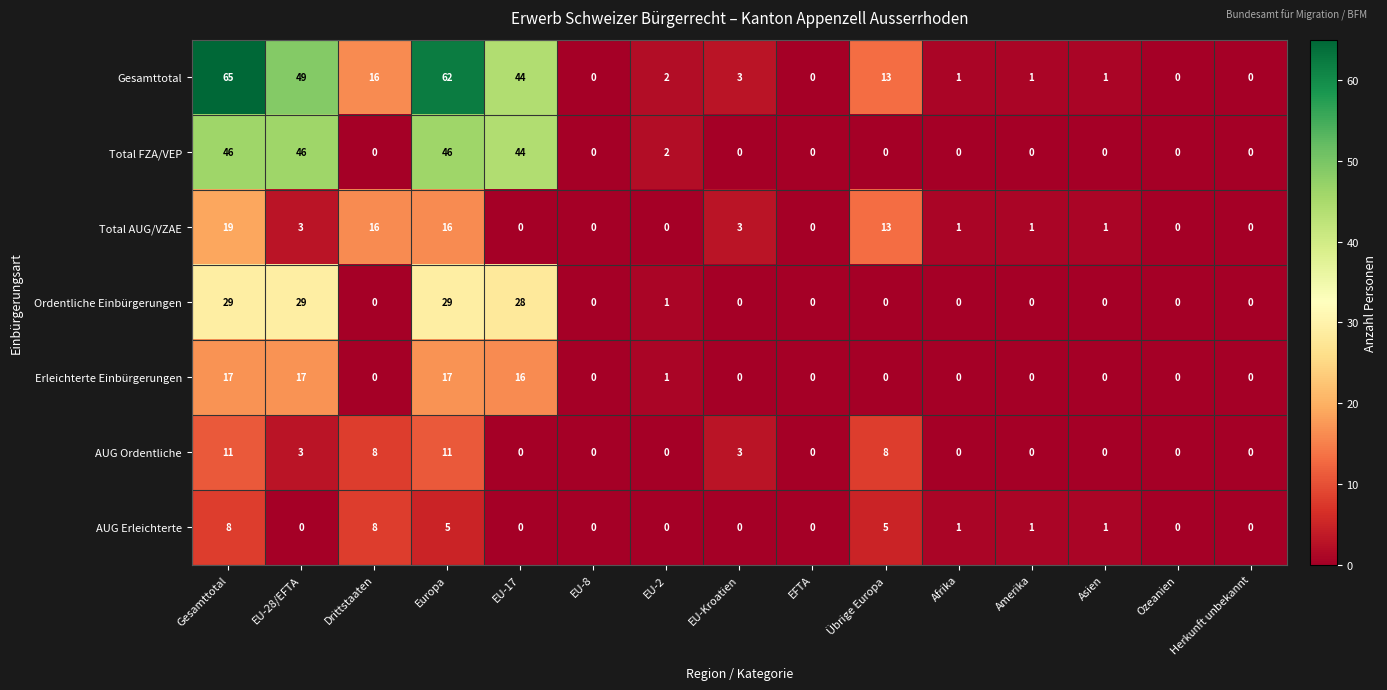

At how many categories does at least one series exceed 21?

4